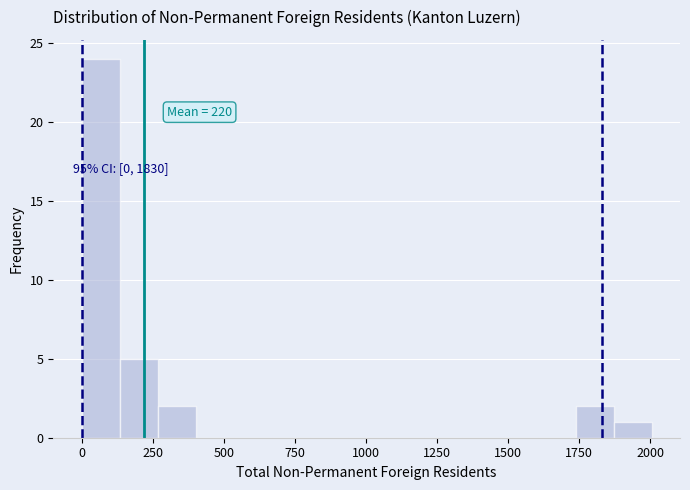

Read against the x-axis, roughly where is the centre of the tallest bar?

50